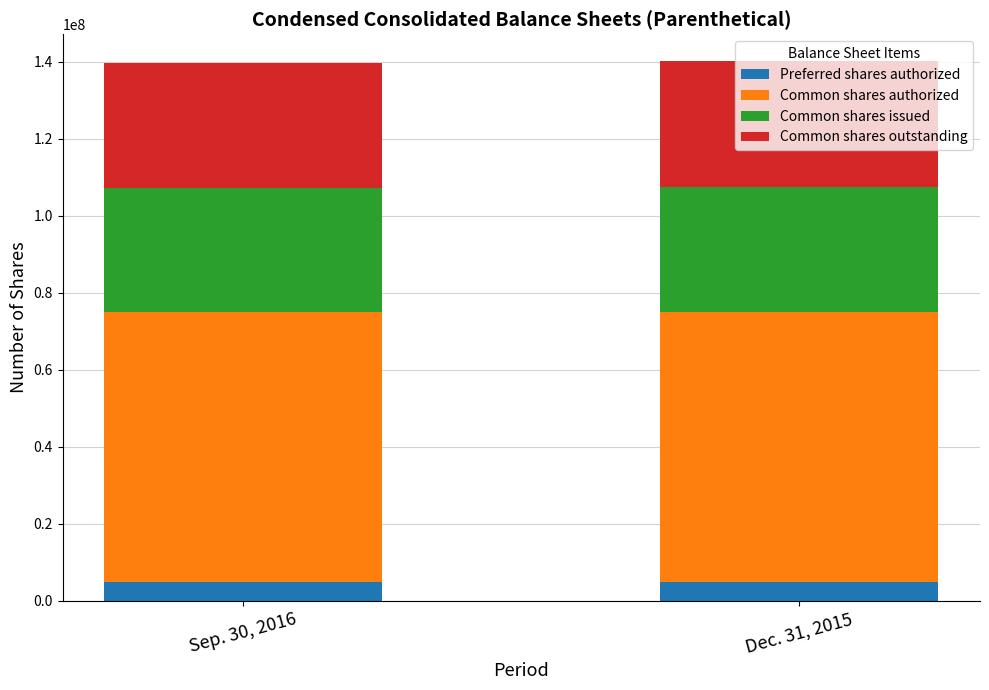

What is the highest value of the Preferred shares authorized series?

5000000